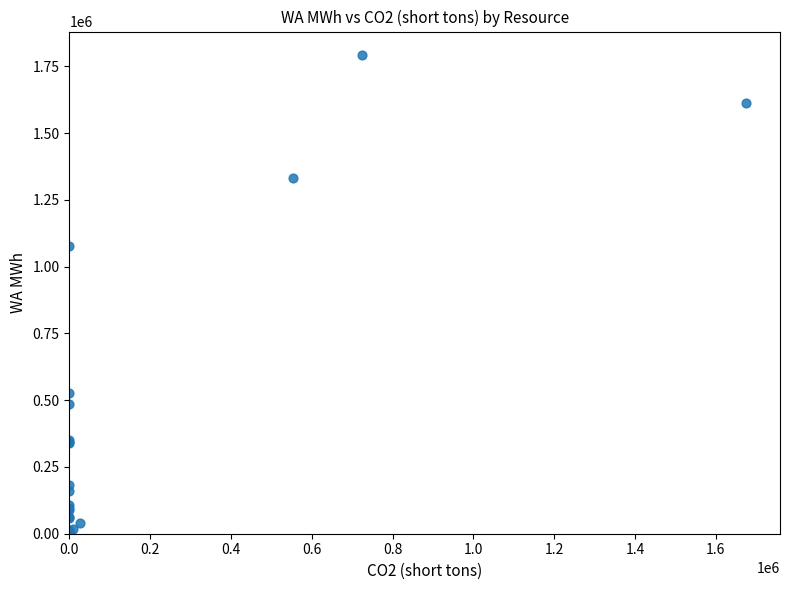

What Y value in the scatter plot is closest to 895740?

1075975.0